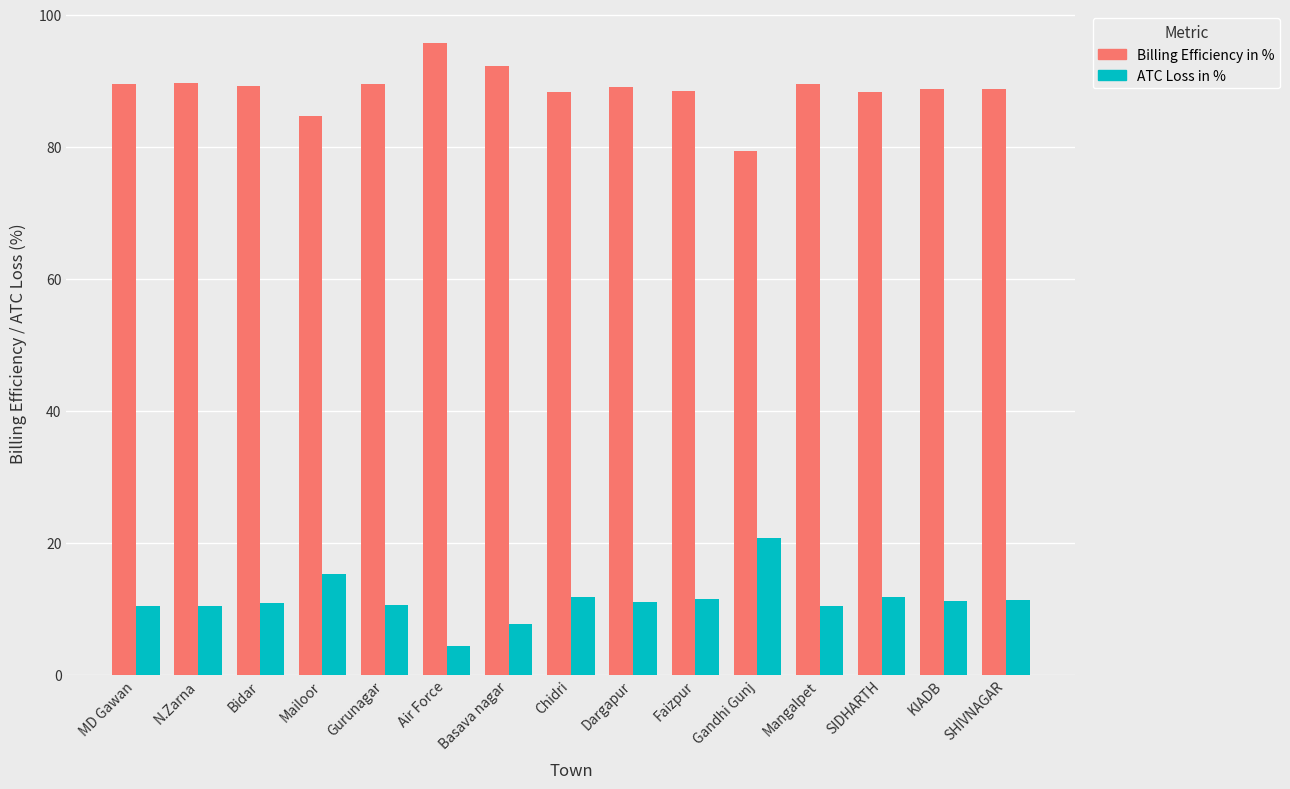

Which series has the largest total across all categories?

Billing Efficiency in %